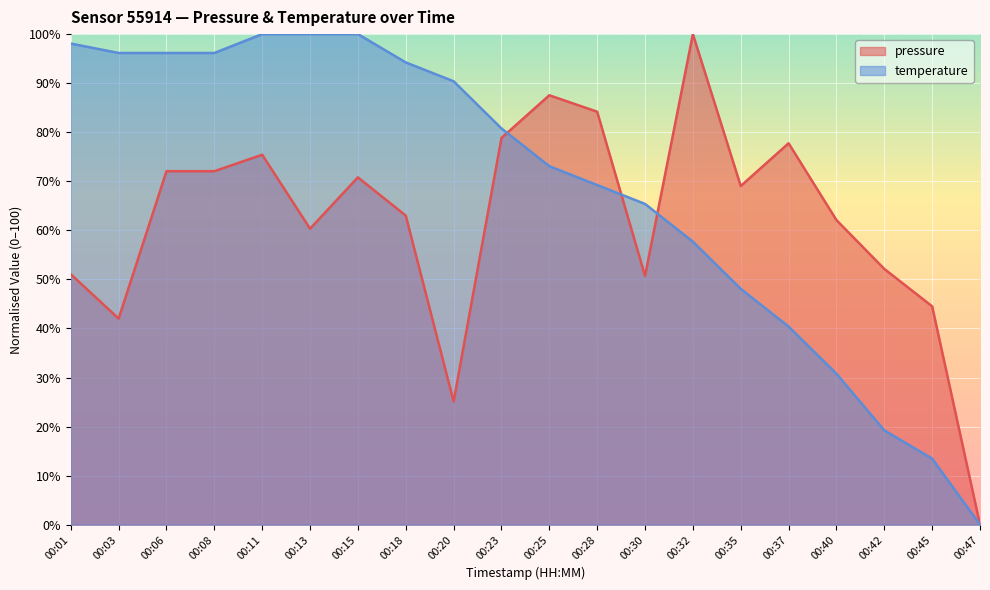

True or false: pressure and temperature intersect in this chart.

True